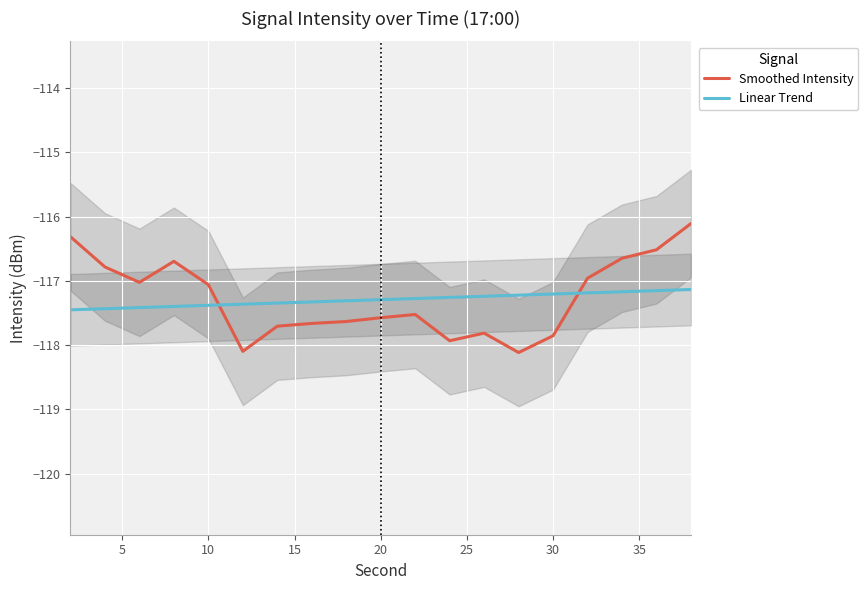

What is the highest value of the Linear Trend series?

-117.1